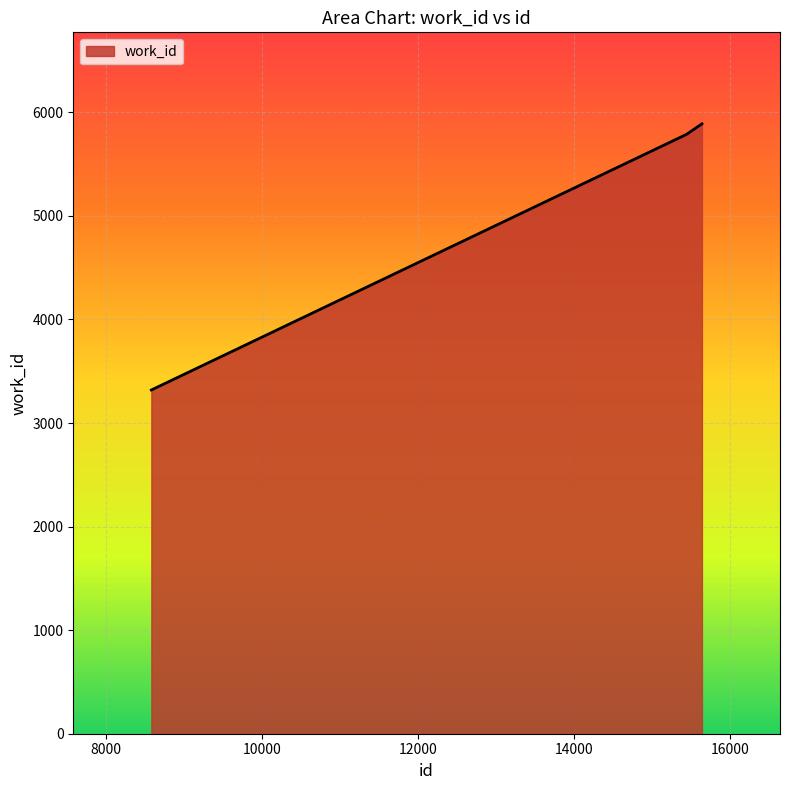

What is the difference between the second highest and minimum values?

2468